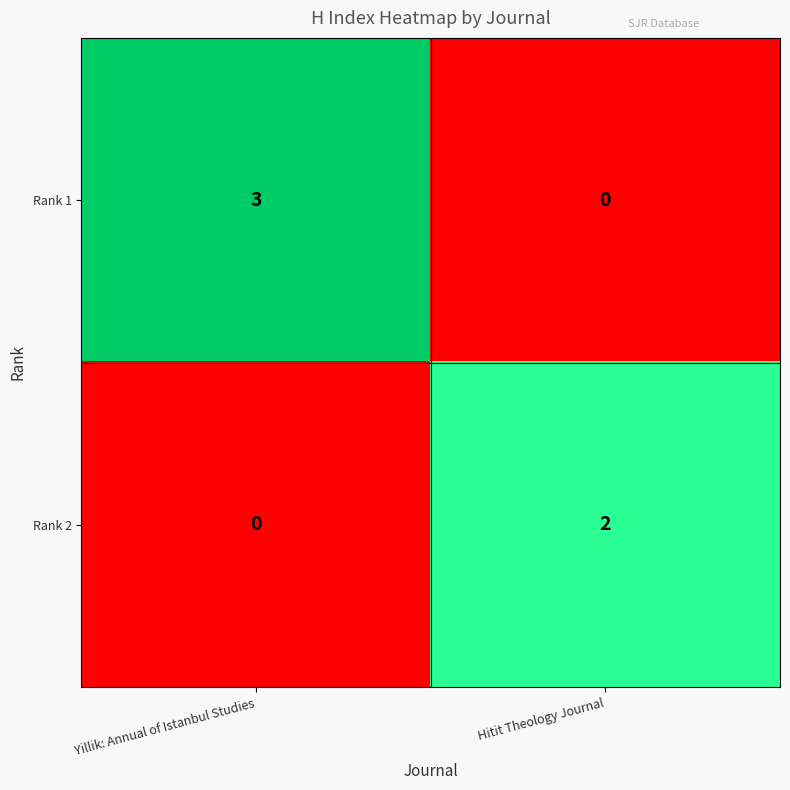

What is the difference between the Rank 1 values at Yillik: Annual of Istanbul Studies and Hitit Theology Journal?

3